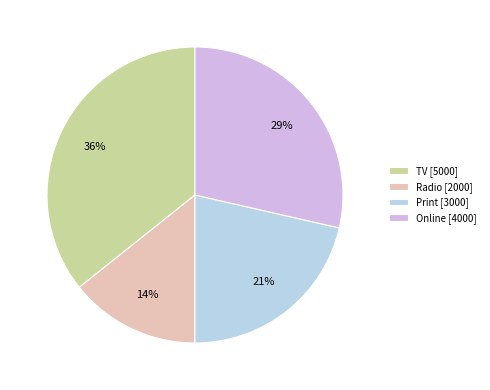

To the nearest percent, what is the difference between the largest and smallest slice percentages?

21%